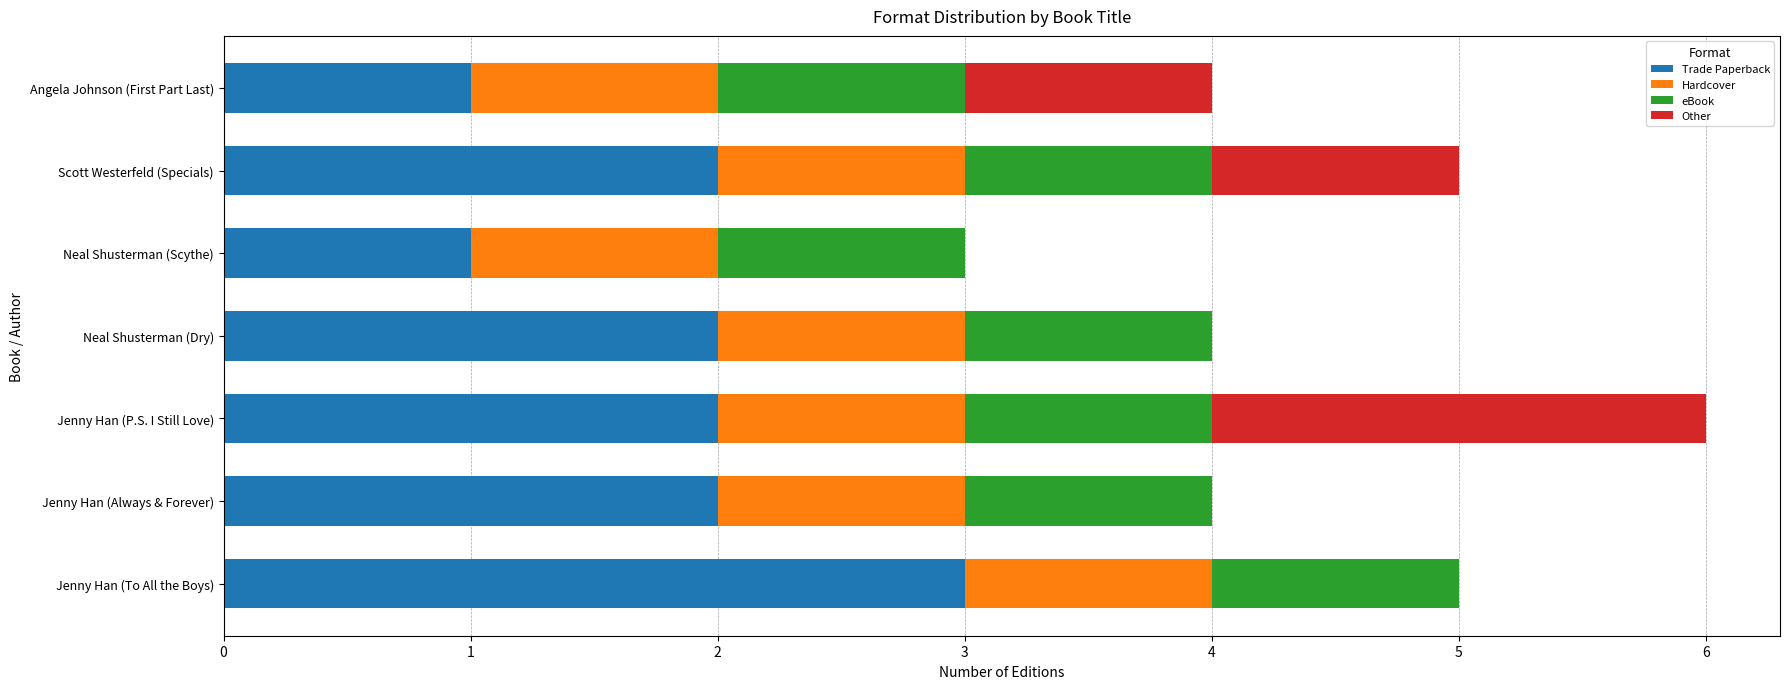

What is the highest value of the Trade Paperback series?

3